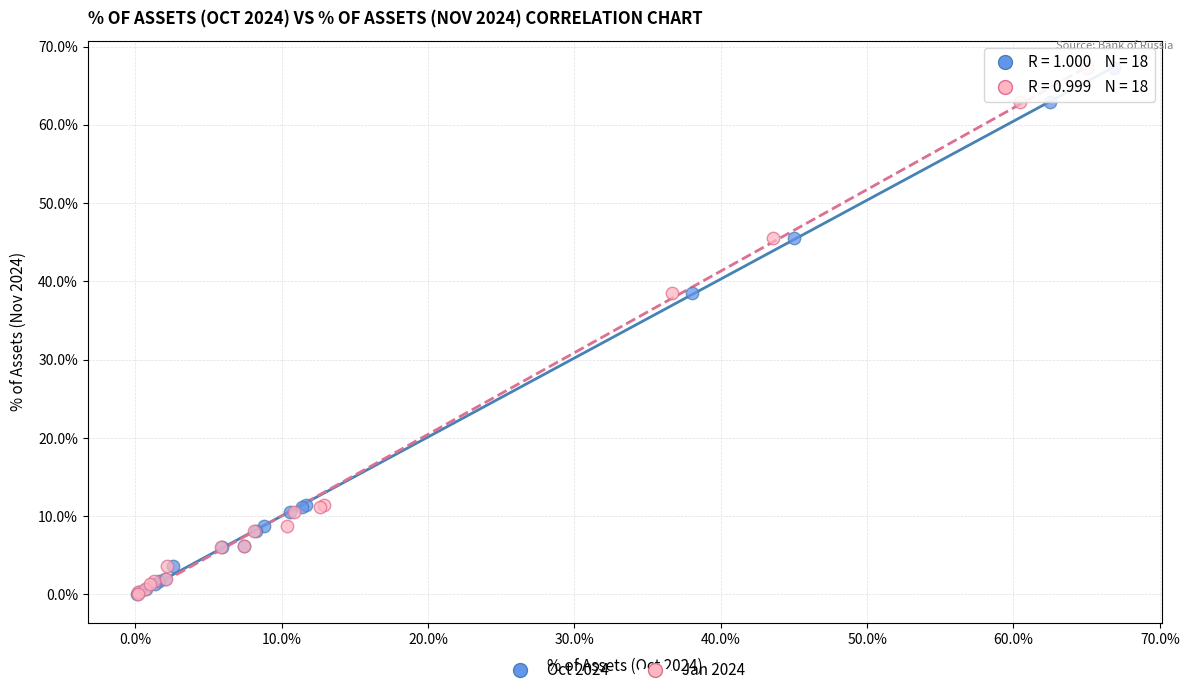

What are all the series names shown in the legend?

Oct 2024, Jan 2024